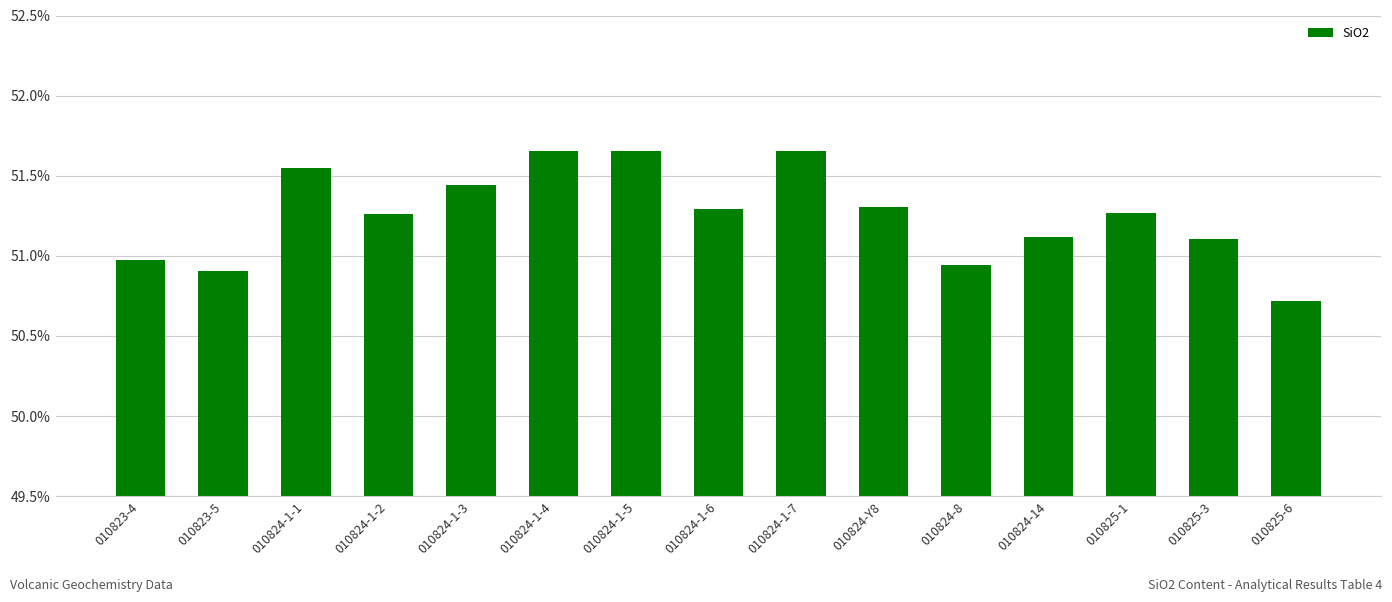

What is the sum of all values?

768.8